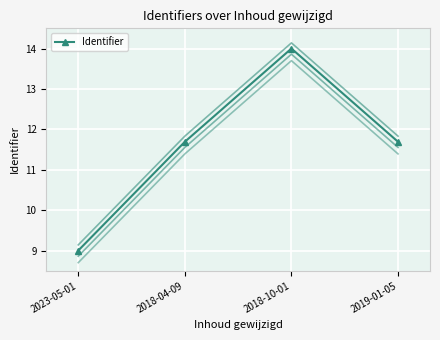

Where is the data nearest to the value 11?

2018-04-09